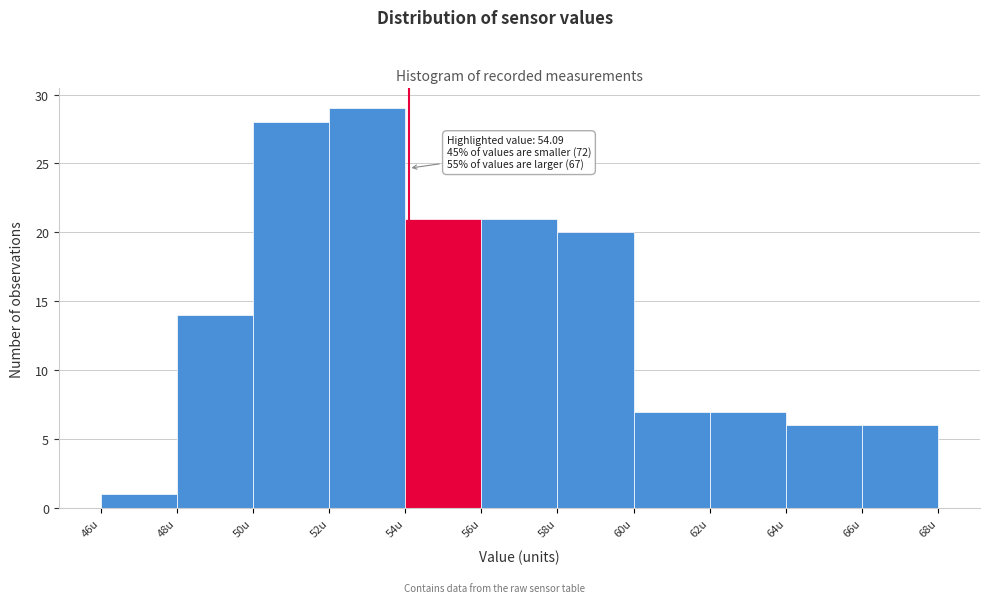

Over which range of the x-axis is the bar tallest?

52 to 54